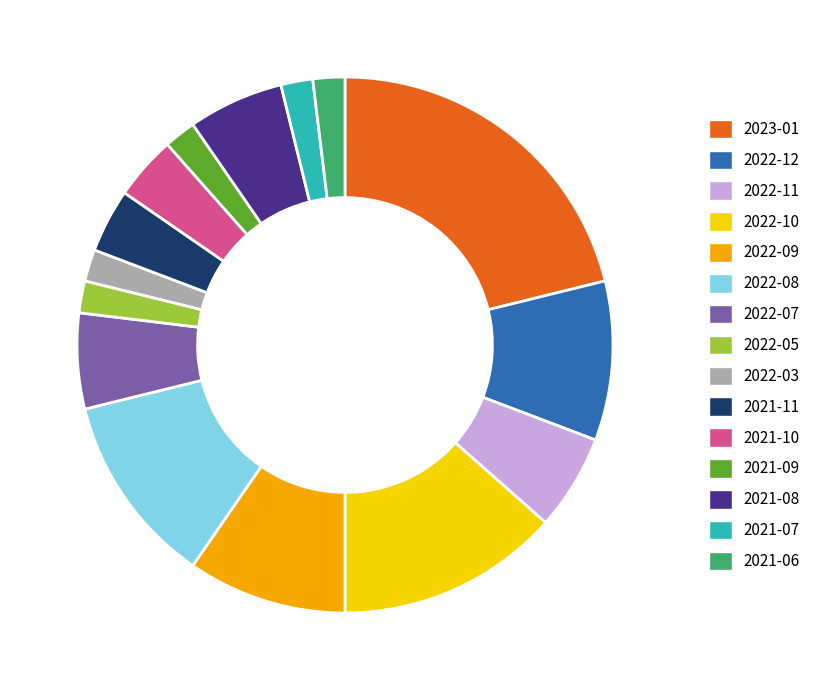

How many slices are in this pie chart?

15